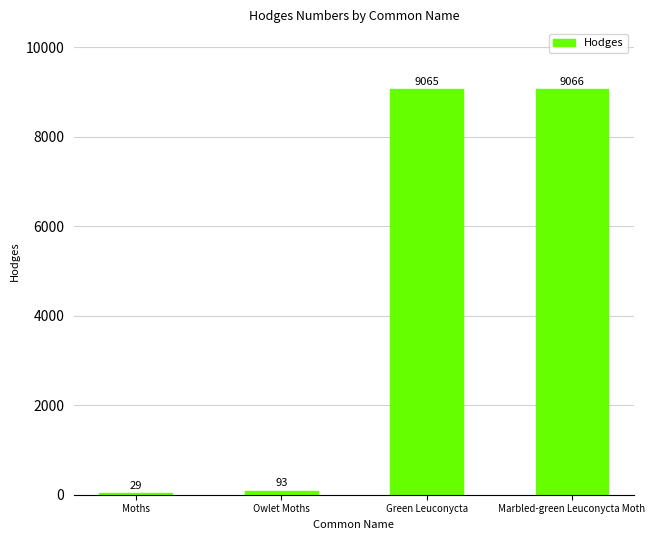

Is it true that the value at Moths is 29.0?

True